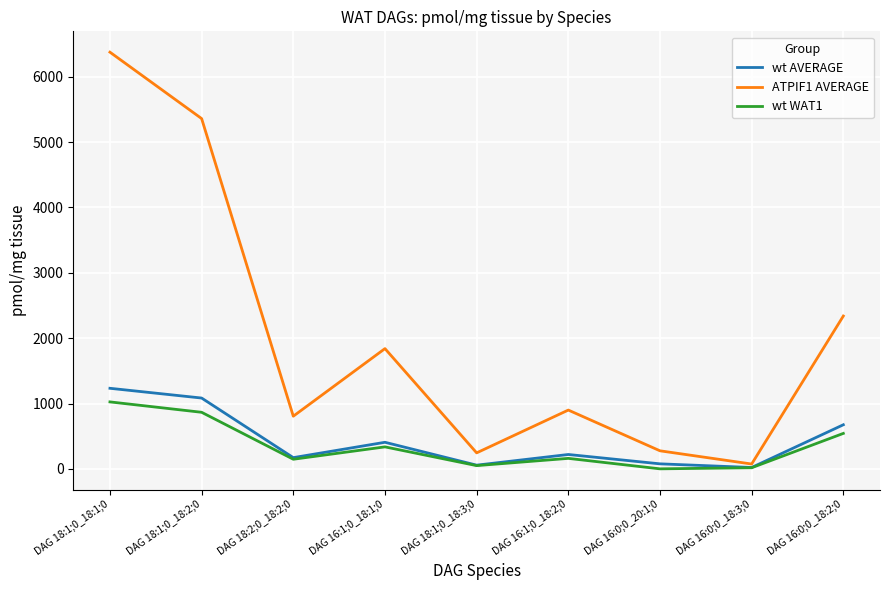

What is the spread (max minus min) of values at DAG 16:0;0_18:2;0?

1796.3